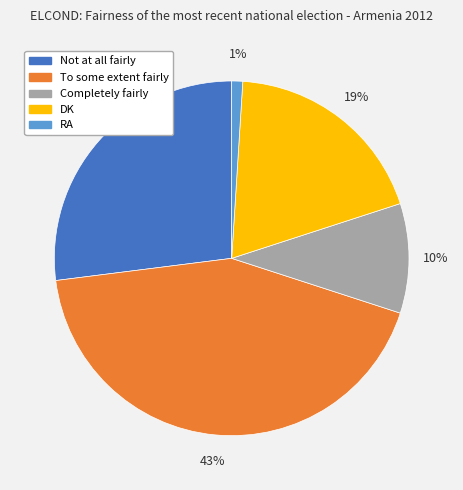

What is the smallest slice in the pie chart?

RA